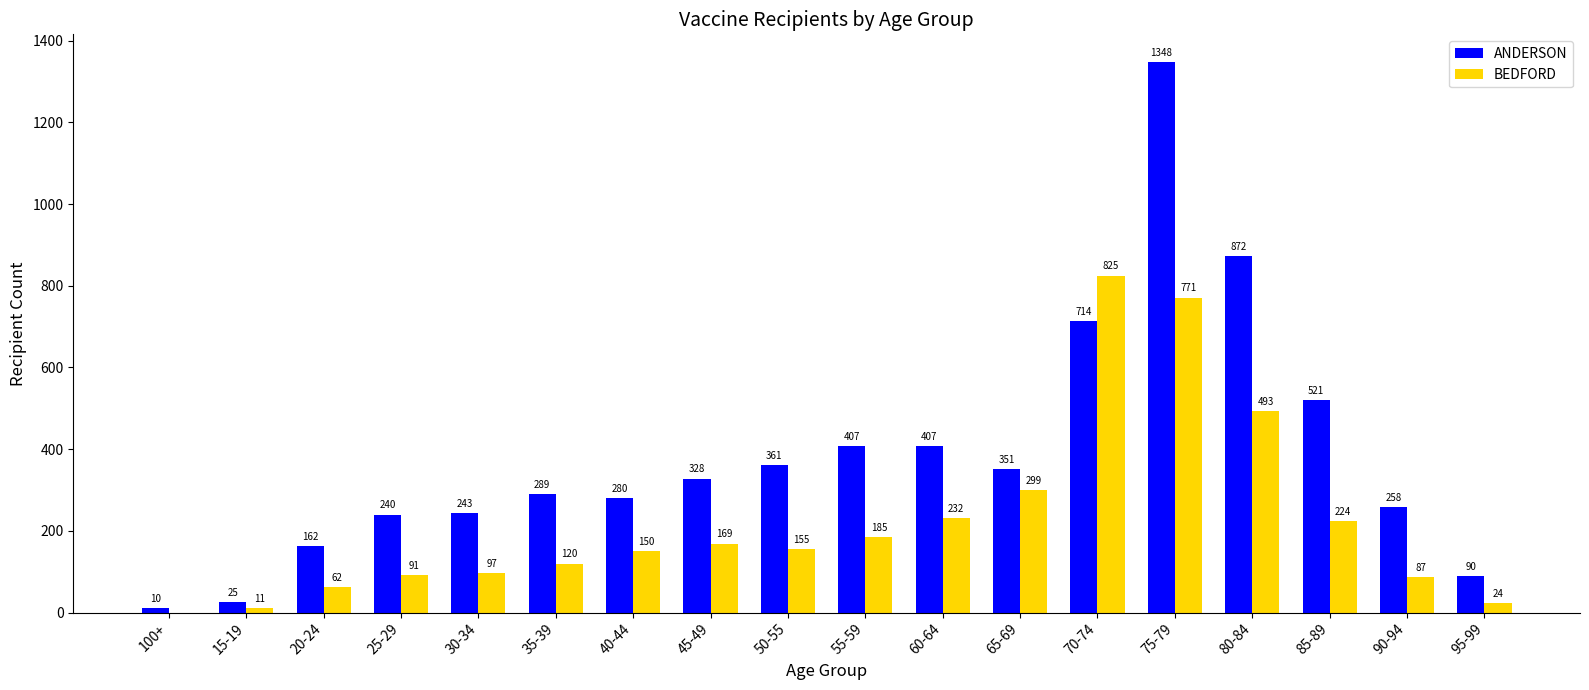

How many groups of bars are there?

18